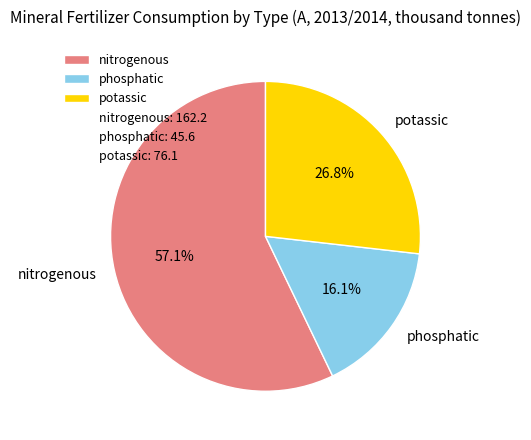

What is the total percentage of nitrogenous and phosphatic?

73.2%